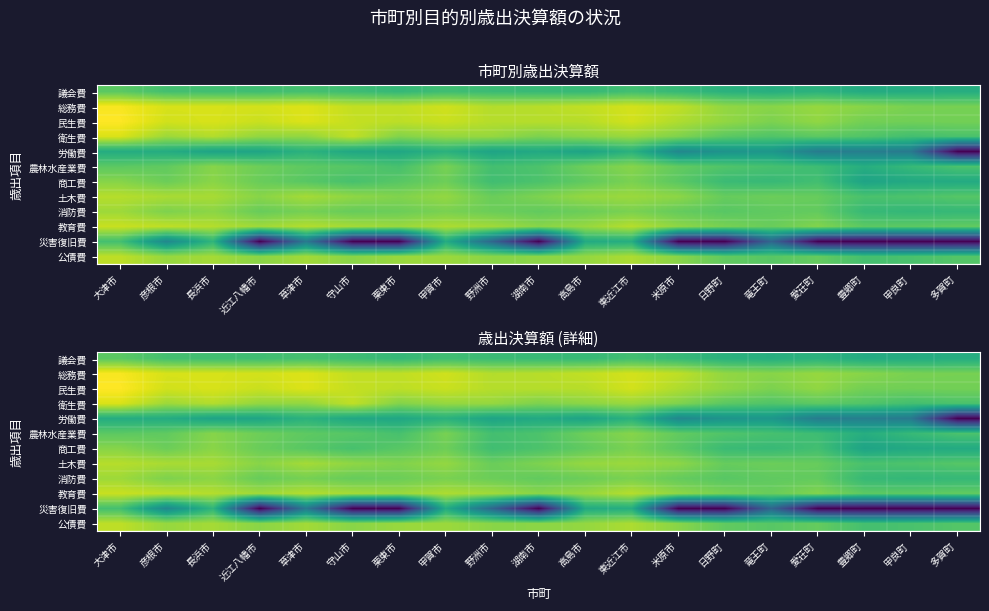

What is the approximate value of 農林水産業費 at 栗東市?

12.7